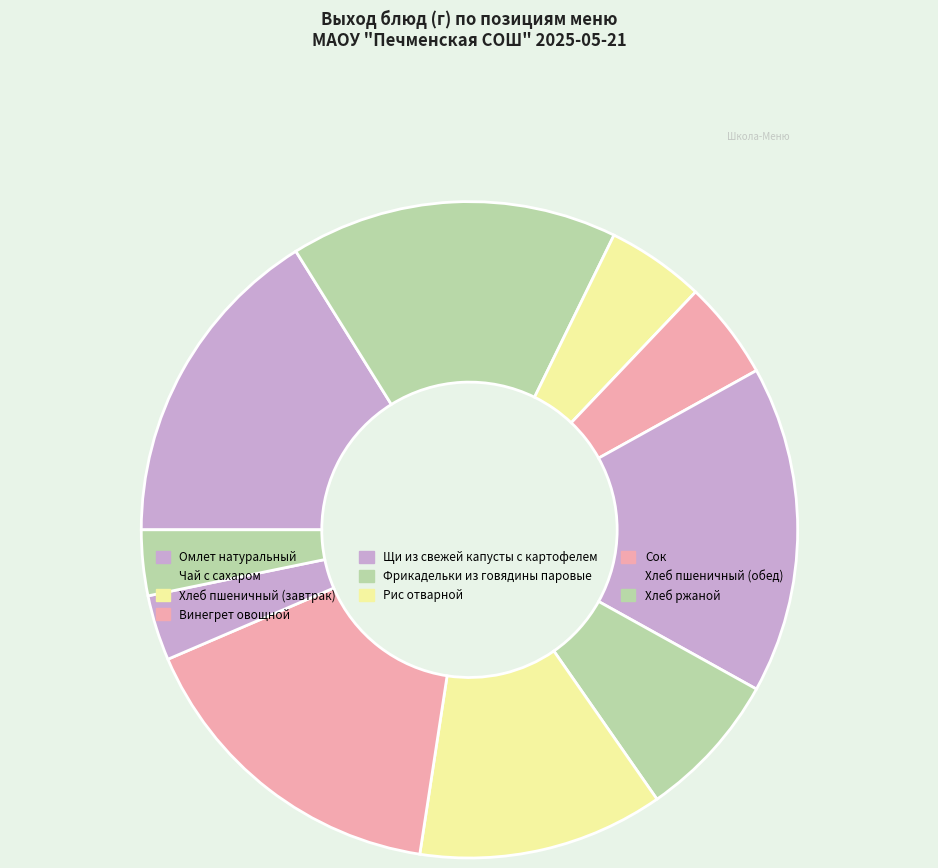

True or false: Щи из свежей капусты с картофелем accounts for 26% of the total.

False